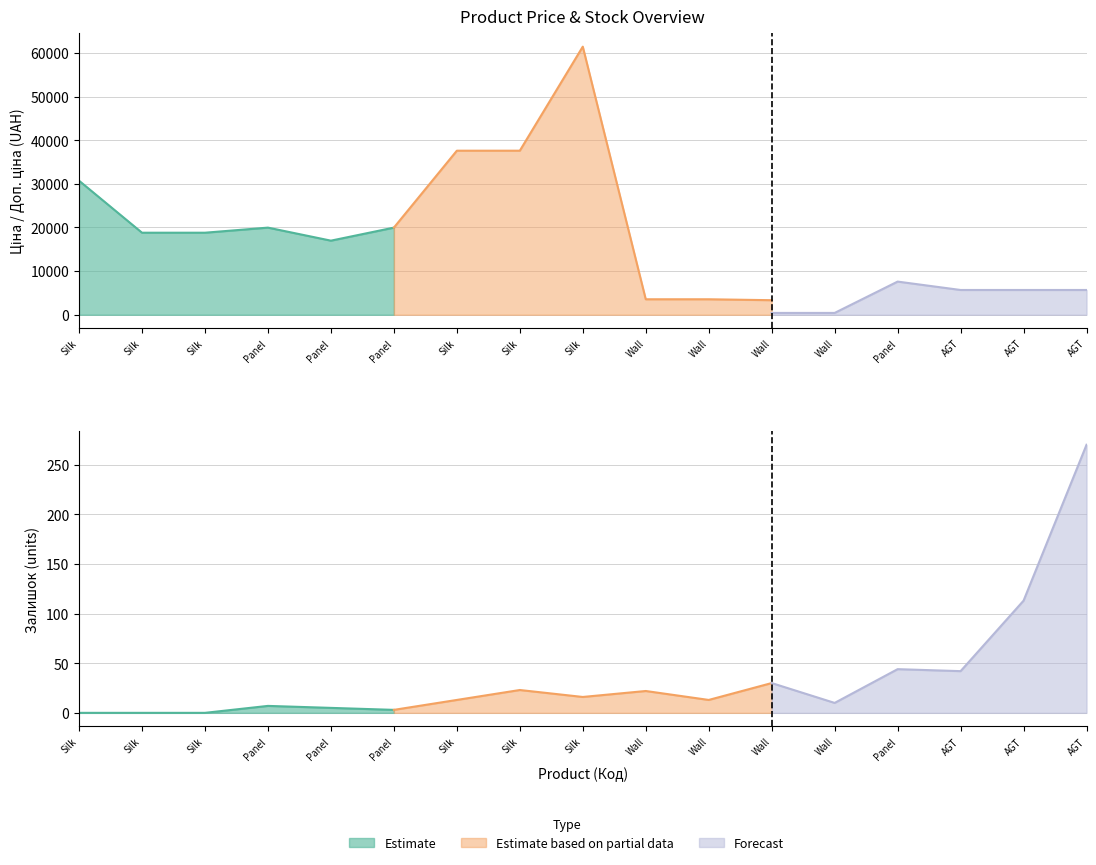

What is the highest value of the Ціна series?

61434.3